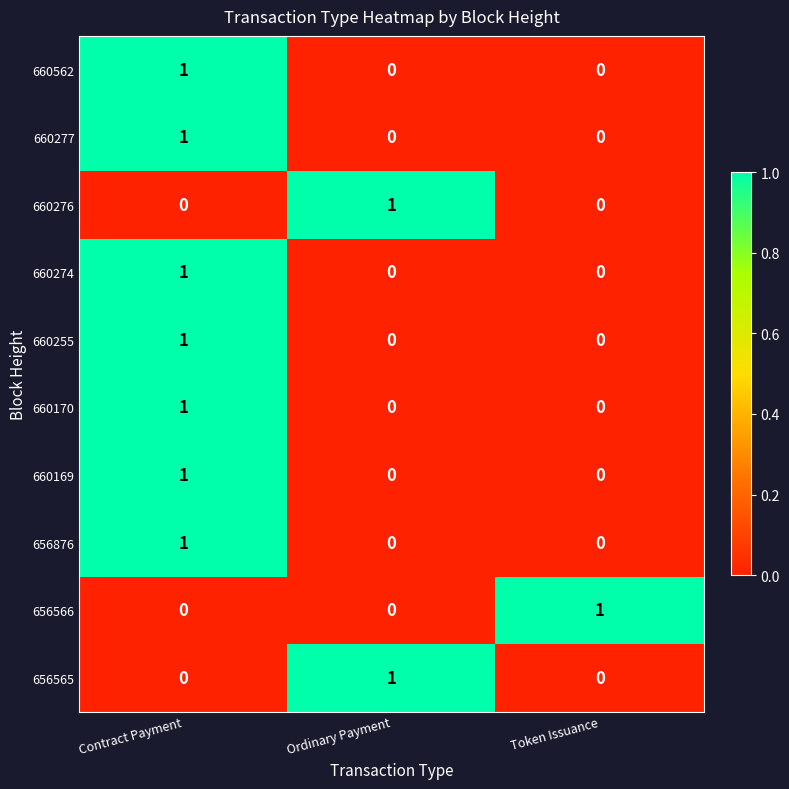

Which category has the highest value in the 656876 series?

Contract Payment